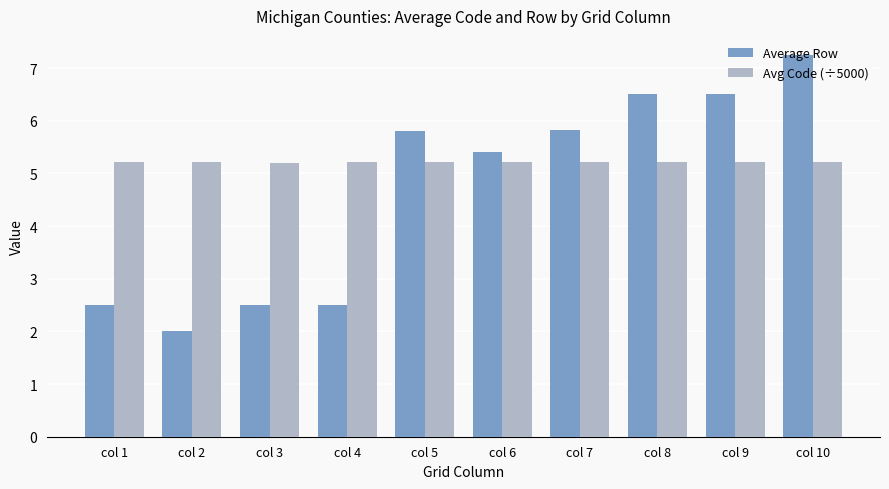

Which label corresponds to the largest value in the chart?

col 10